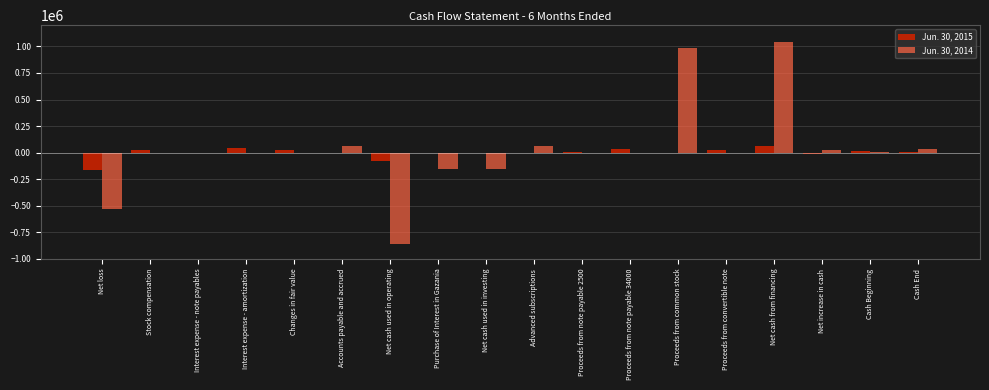

Which label corresponds to the largest value in the chart?

Net cash from financing